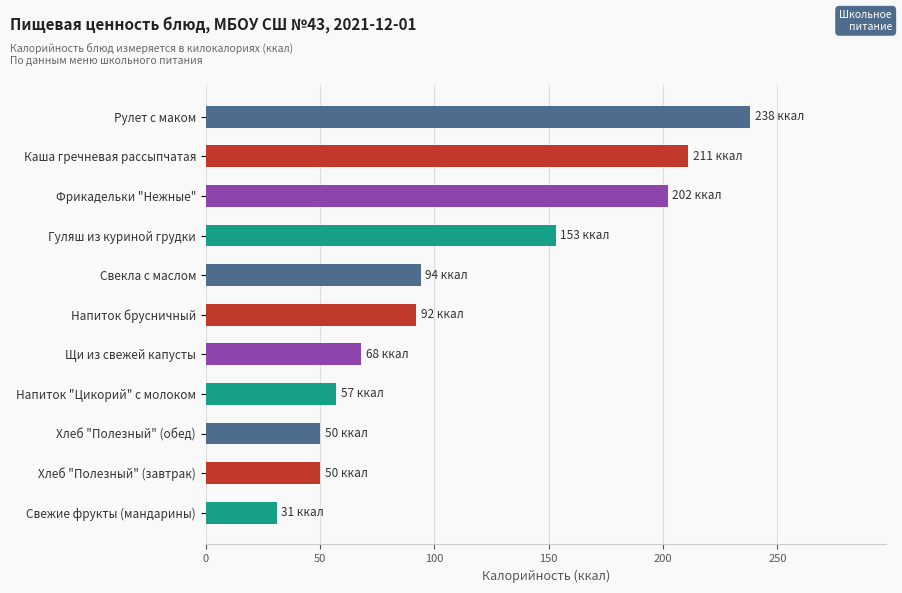

At which category does the chart reach its minimum across all series?

Свежие фрукты (мандарины)